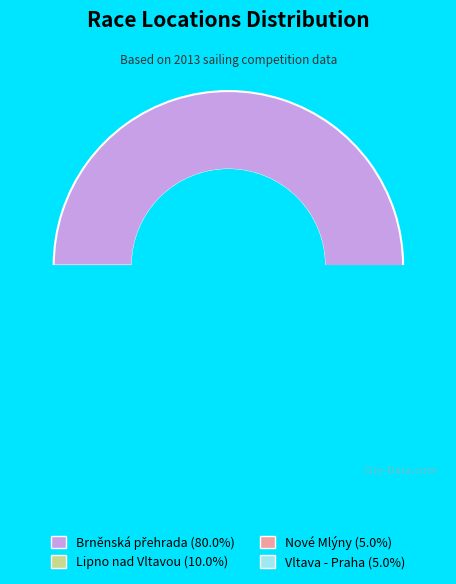

True or false: Lipno nad Vltavou accounts for 17% of the total.

False